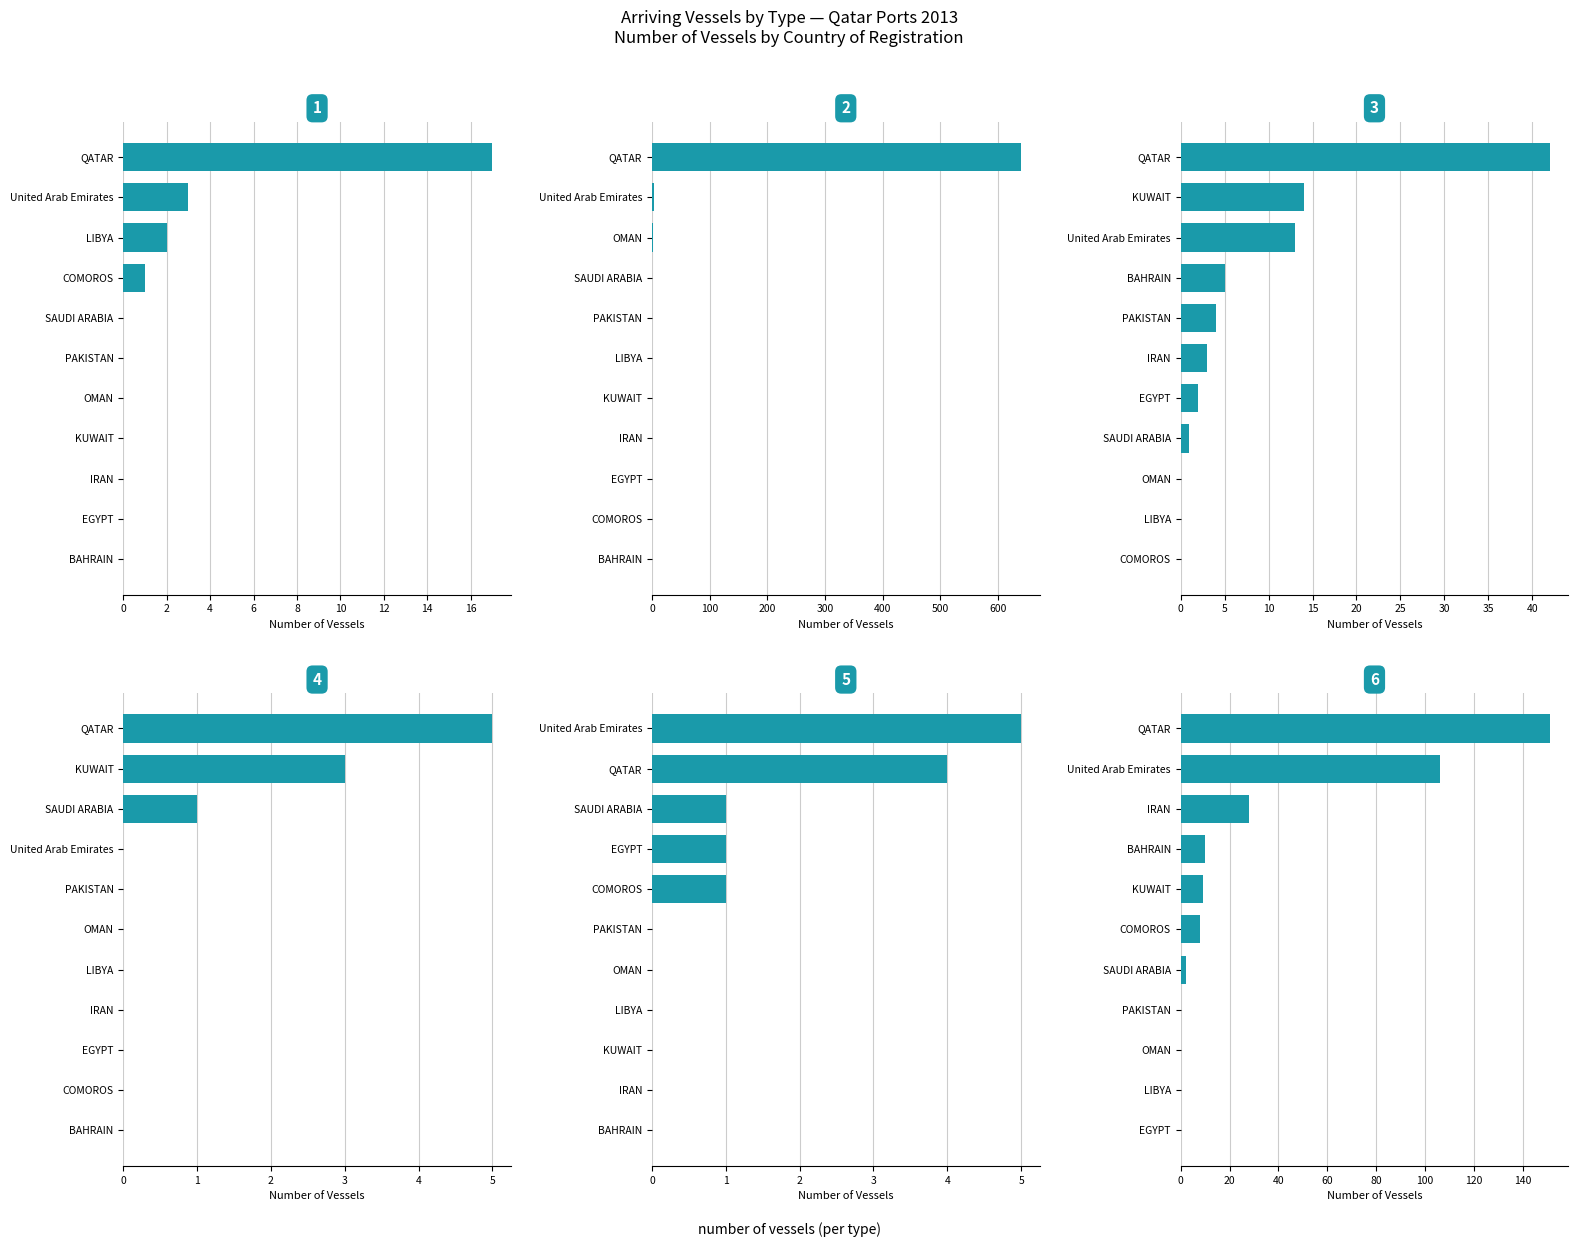

How many categories are shown in the chart?

11